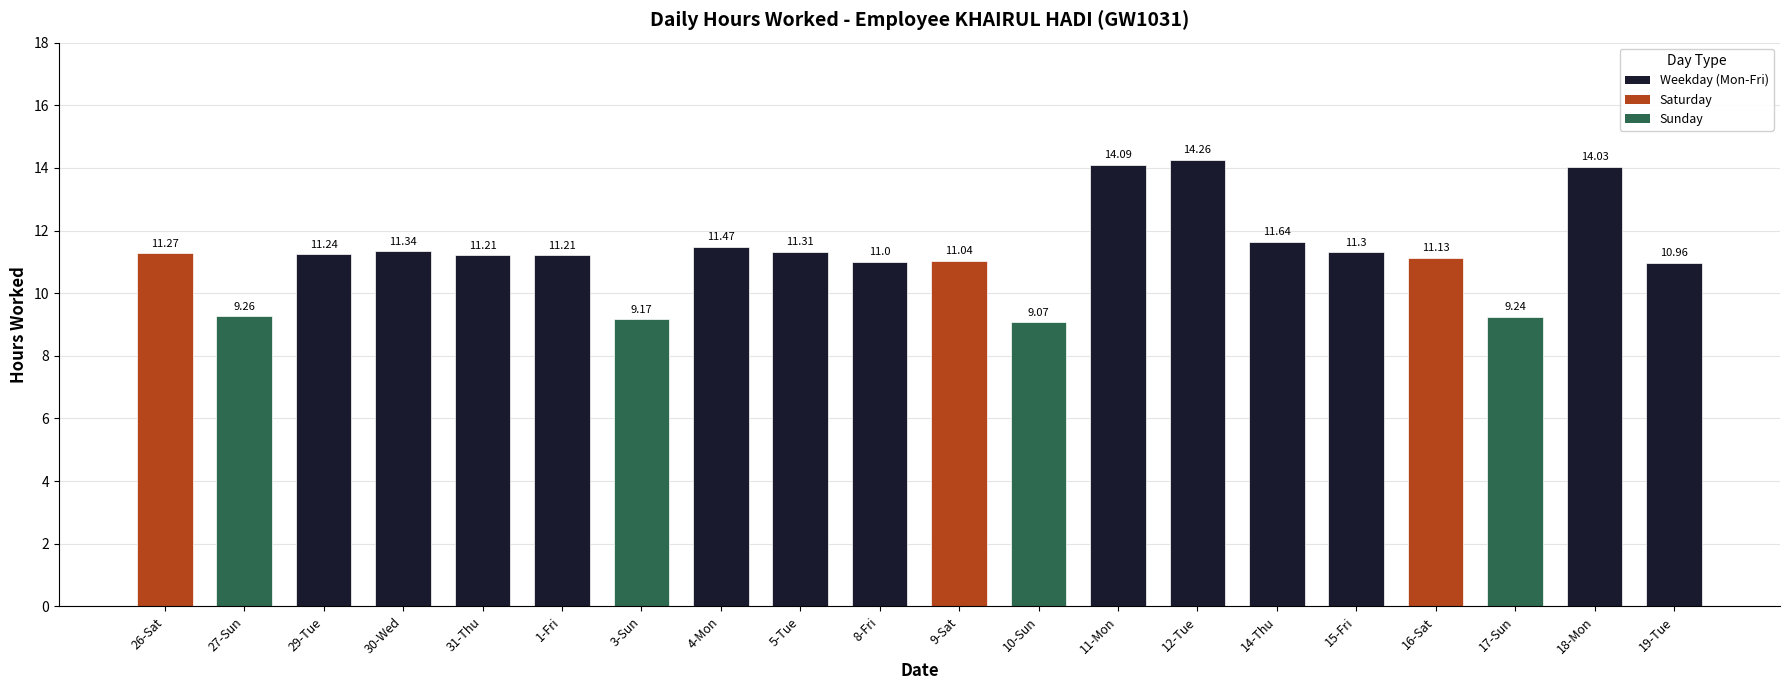

Where does the data first go above 11?

26-Sat